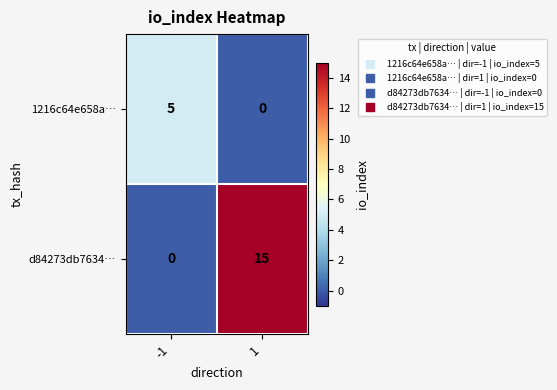

At -1, list the series in order from smallest to largest.

d84273db7634…, 1216c64e658a…